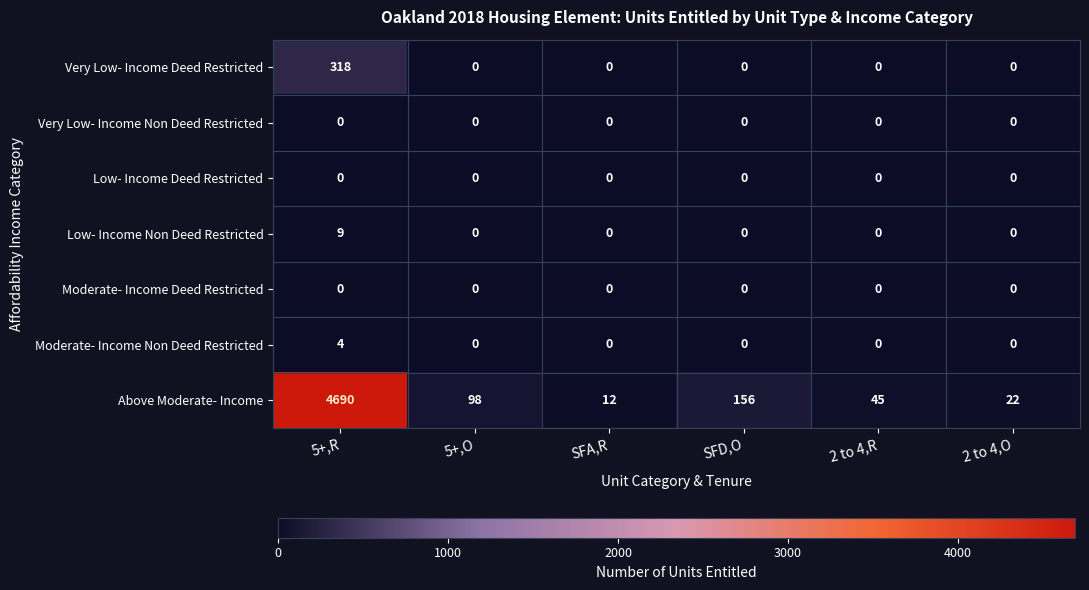

Between SFA,R and 2 to 4,O, which series saw the biggest shift?

Above Moderate- Income